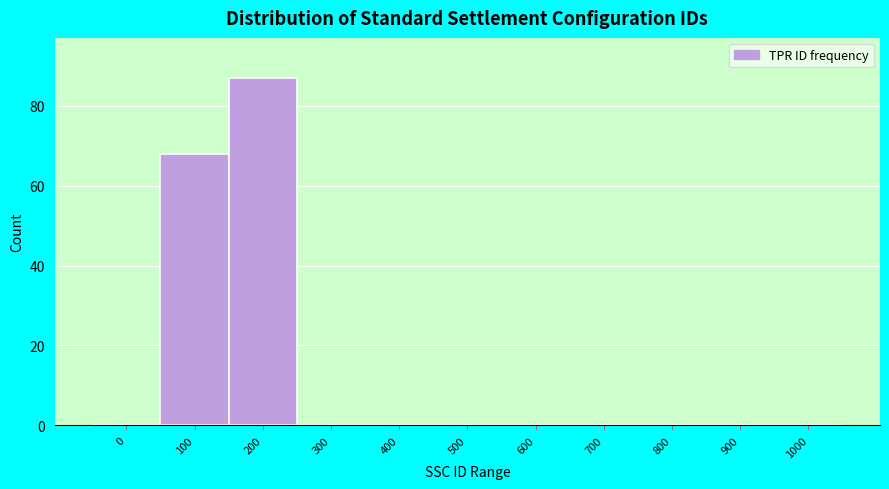

Reading left to right, transcribe all the data shown in this chart.

0=0	100=68	200=87	300=0	400=0	500=0	600=0	700=0	800=0	900=0	1000=0